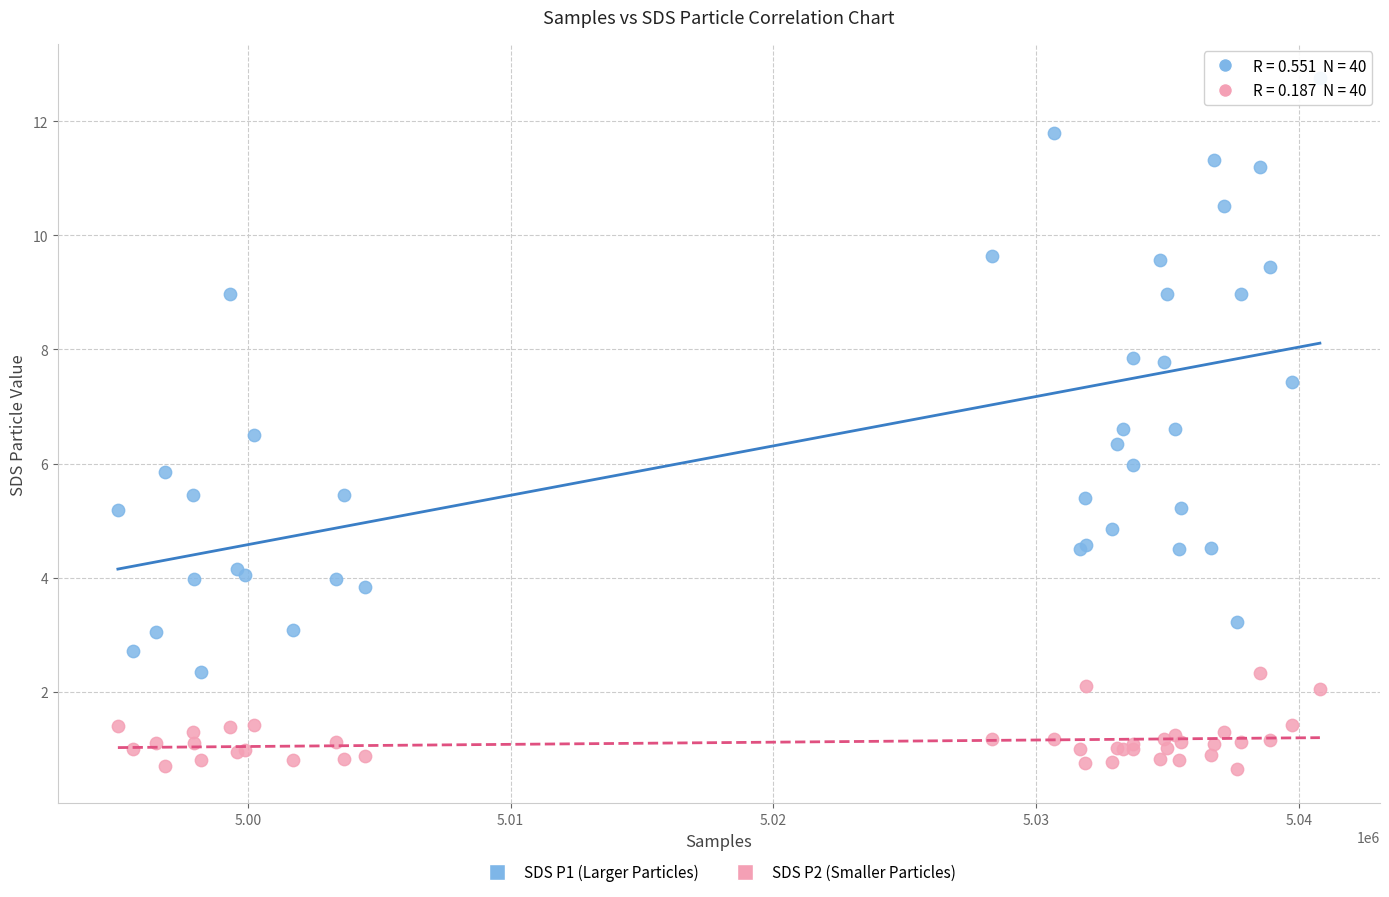

Which series reaches the maximum Y coordinate?

SDS P1 (Larger Particles)